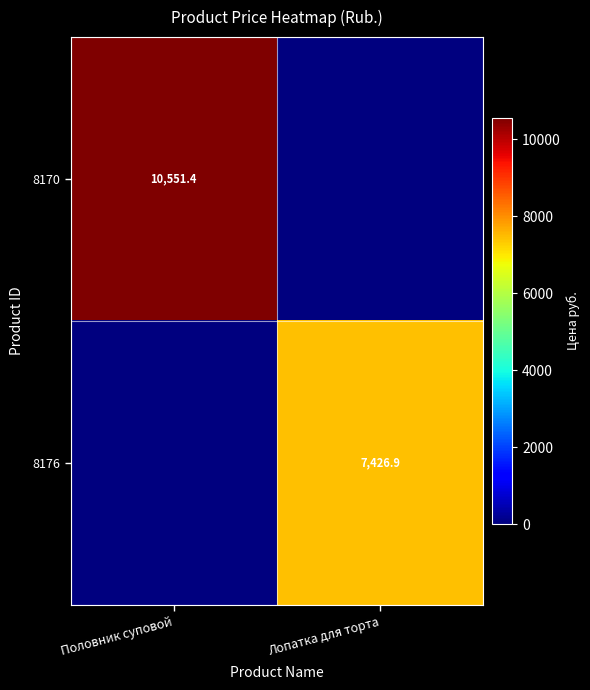

The value of 8170 at Половник суповой is 6977.7. True or false?

False